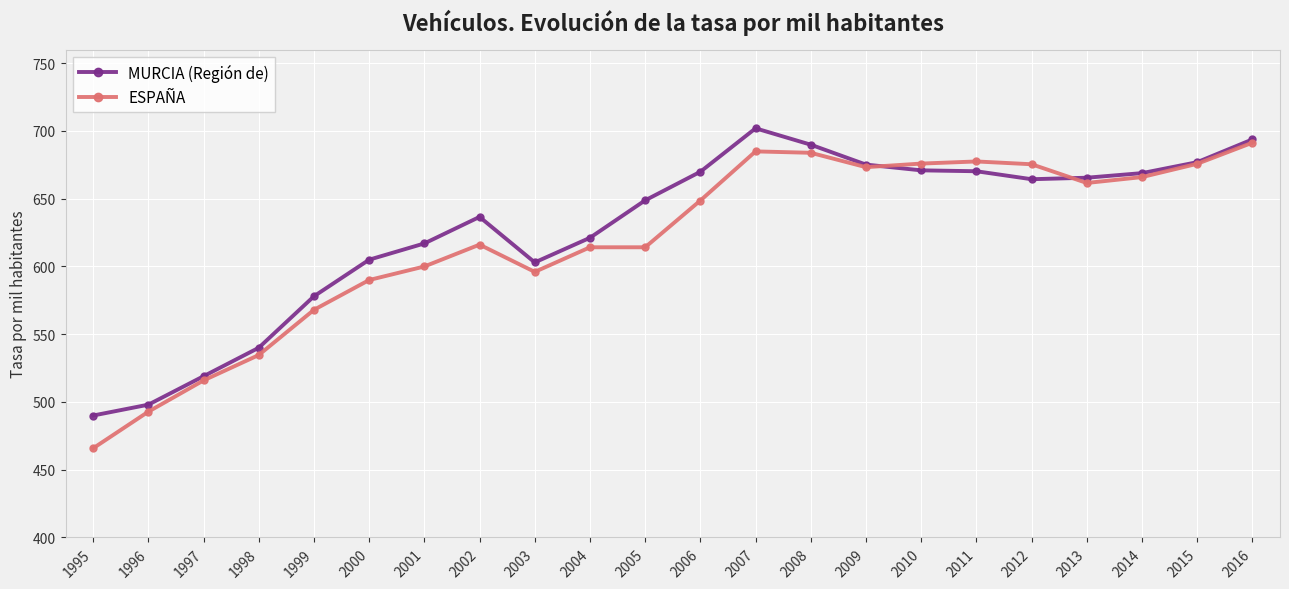

Rank the series at 2002 from lowest to highest value.

ESPAÑA, MURCIA (Región de)